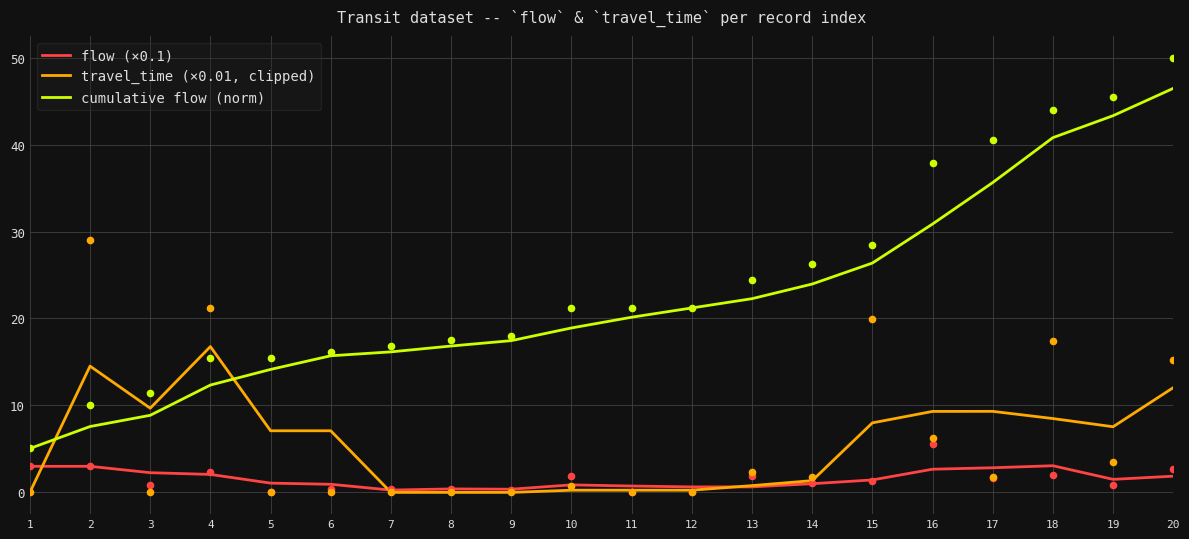

What are all the series names shown in the legend?

flow (×0.1), travel_time (×0.01, clipped), cumulative flow (norm)